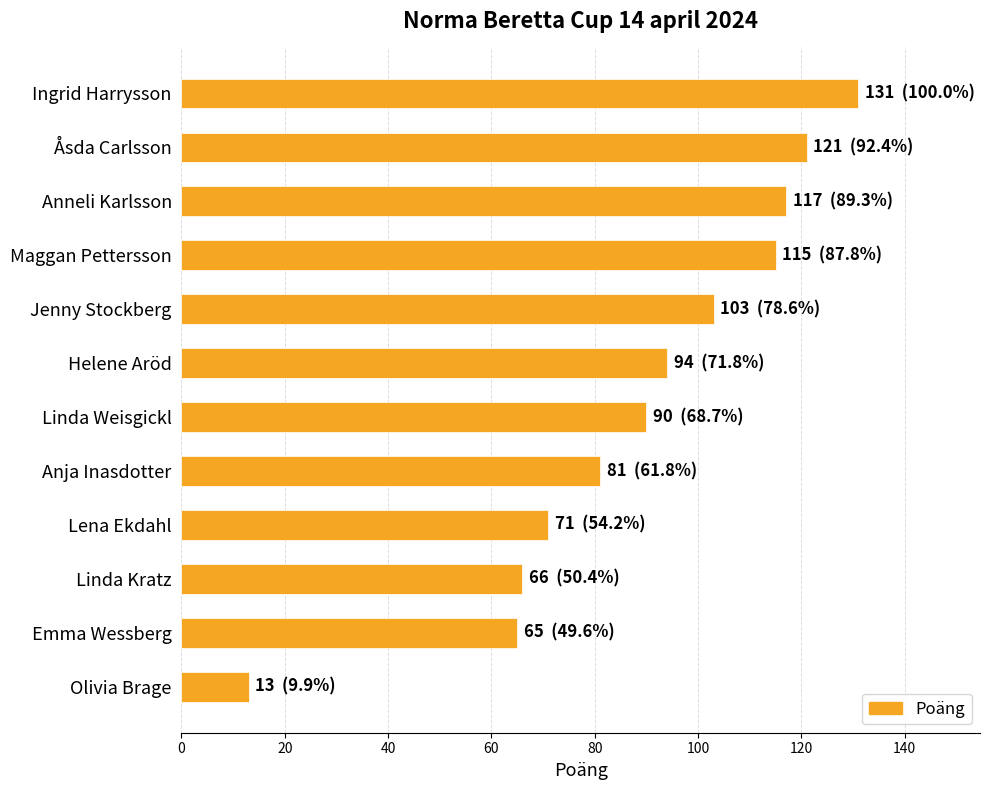

Which category has the lowest value across all series?

Olivia Brage